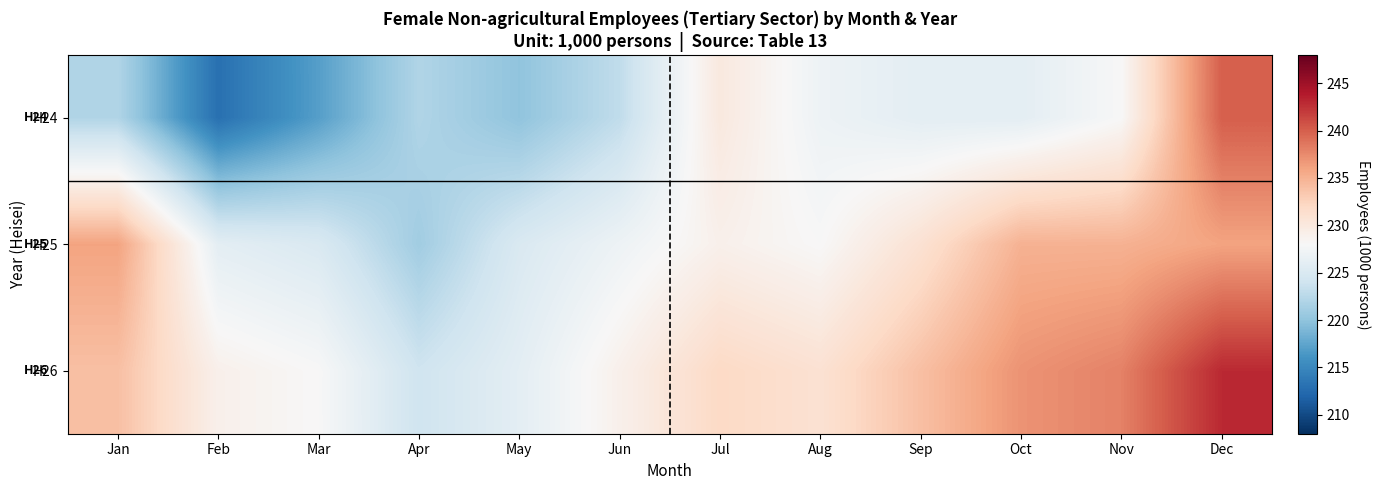

Reading left to right, extract all data points from this chart.

H24: Jan=222	Feb=213	Mar=217	Apr=222	May=220	Jun=223	Jul=230	Aug=227	Sep=226	Oct=226	Nov=228	Dec=240
H25: Jan=236	Feb=226	Mar=225	Apr=221	May=225	Jun=227	Jul=229	Aug=228	Sep=231	Oct=235	Nov=235	Dec=236
H26: Jan=234	Feb=229	Mar=228	Apr=224	May=226	Jun=229	Jul=232	Aug=231	Sep=234	Oct=237	Nov=238	Dec=243